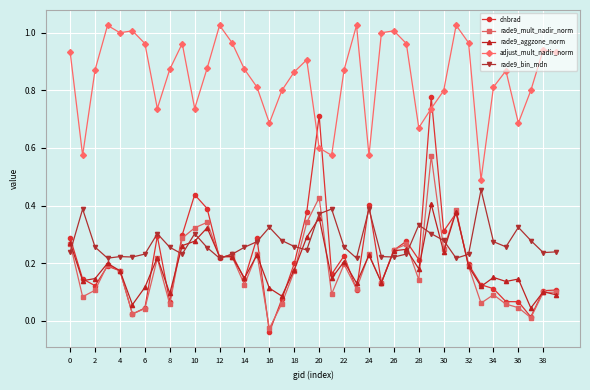

True or false: rade9_aggzone_norm and adjust_mult_nadir_norm intersect in this chart.

False